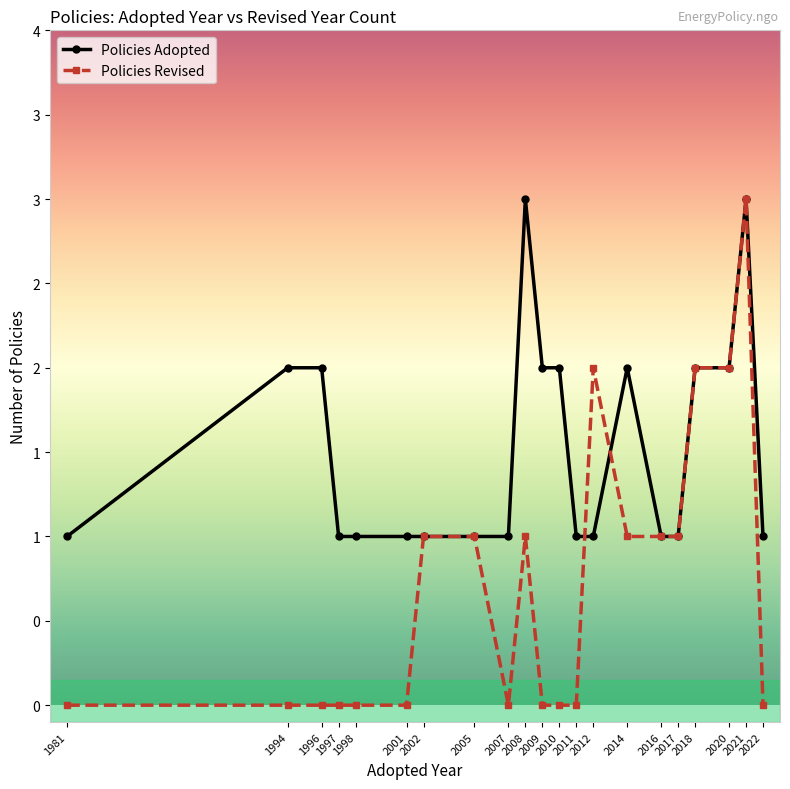

How many intersections are there between Policies Revised and Policies Adopted?

2